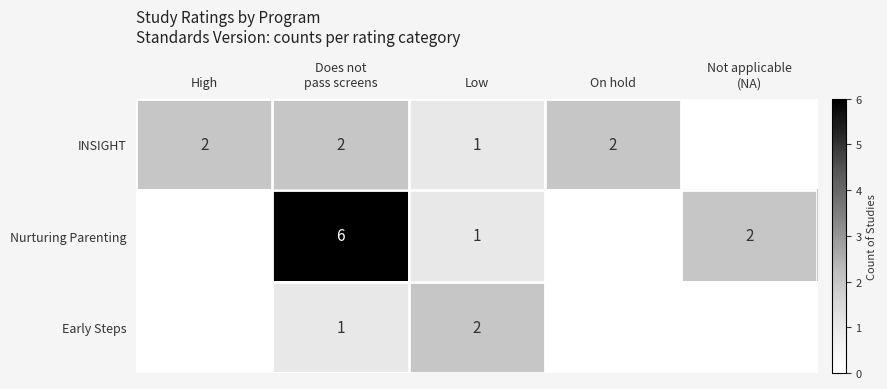

True or false: INSIGHT has a value of 1 at High.

False